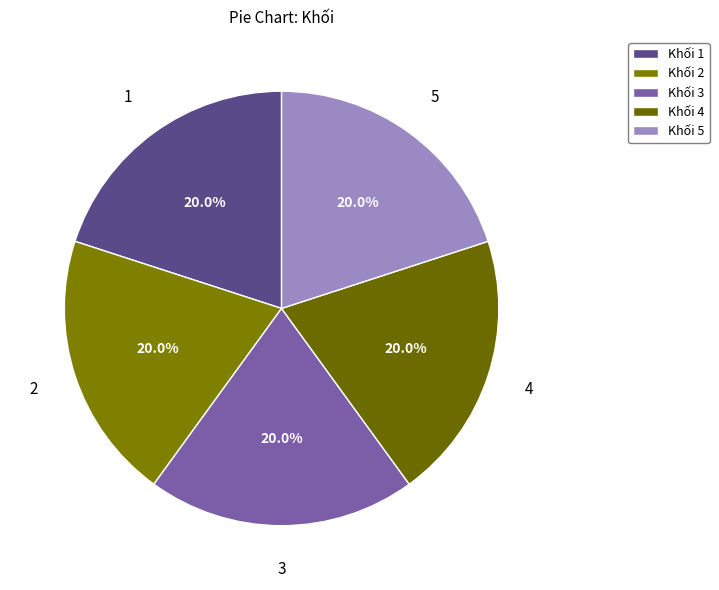

What portion of the pie excludes Khối 4?

80.0%